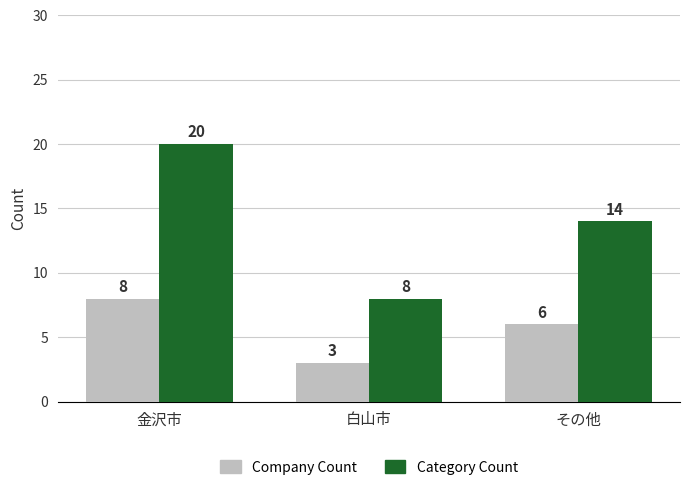

Reading right to left, transcribe all the data shown in this chart.

Company Count: その他=6	白山市=3	金沢市=8
Category Count: その他=14	白山市=8	金沢市=20